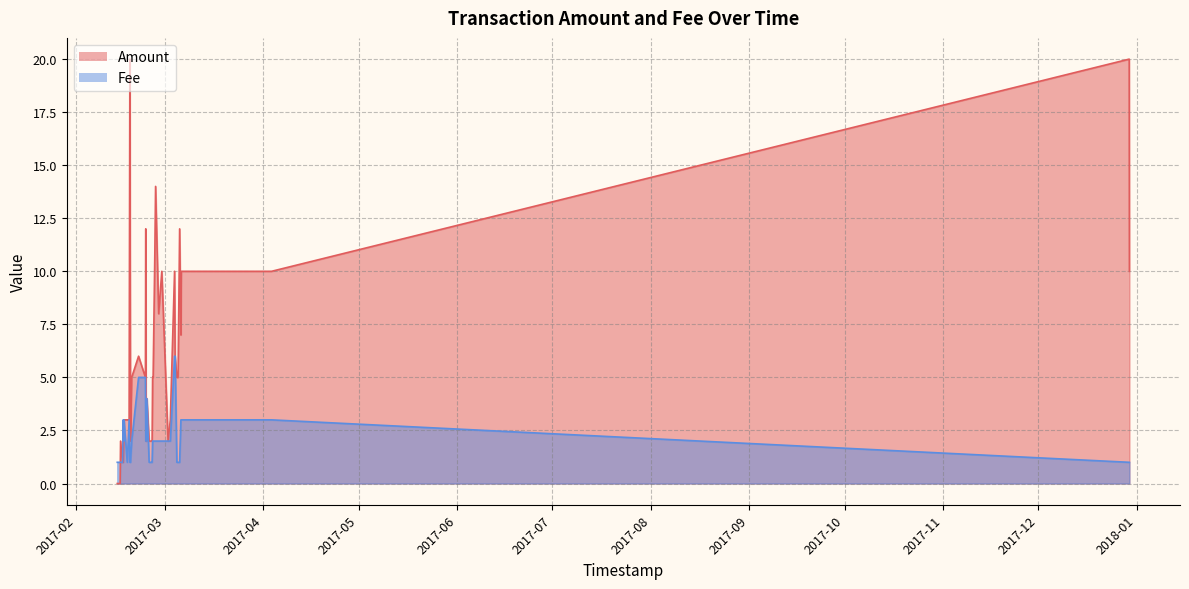

What is the total value across all series at 2017-02-24 22:28:21?

3.0